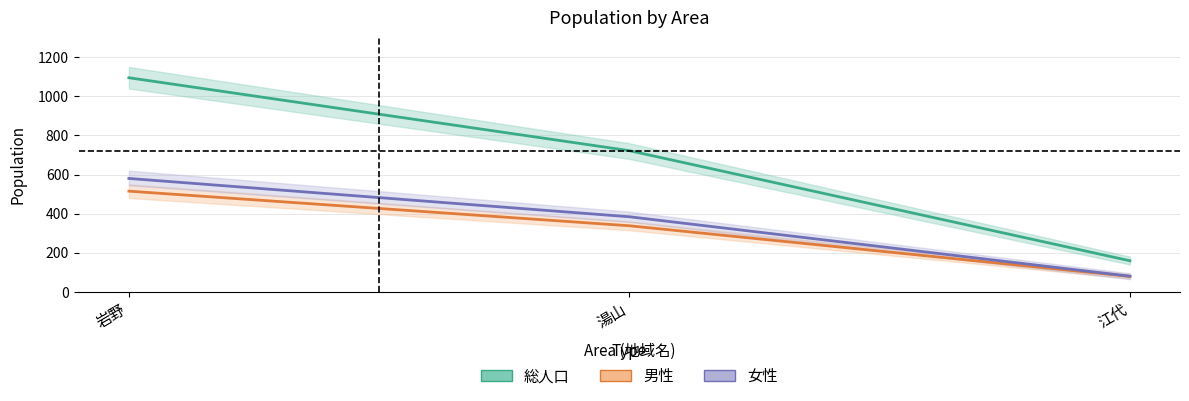

Rank the series at 岩野 from lowest to highest value.

男性, 女性, 総人口